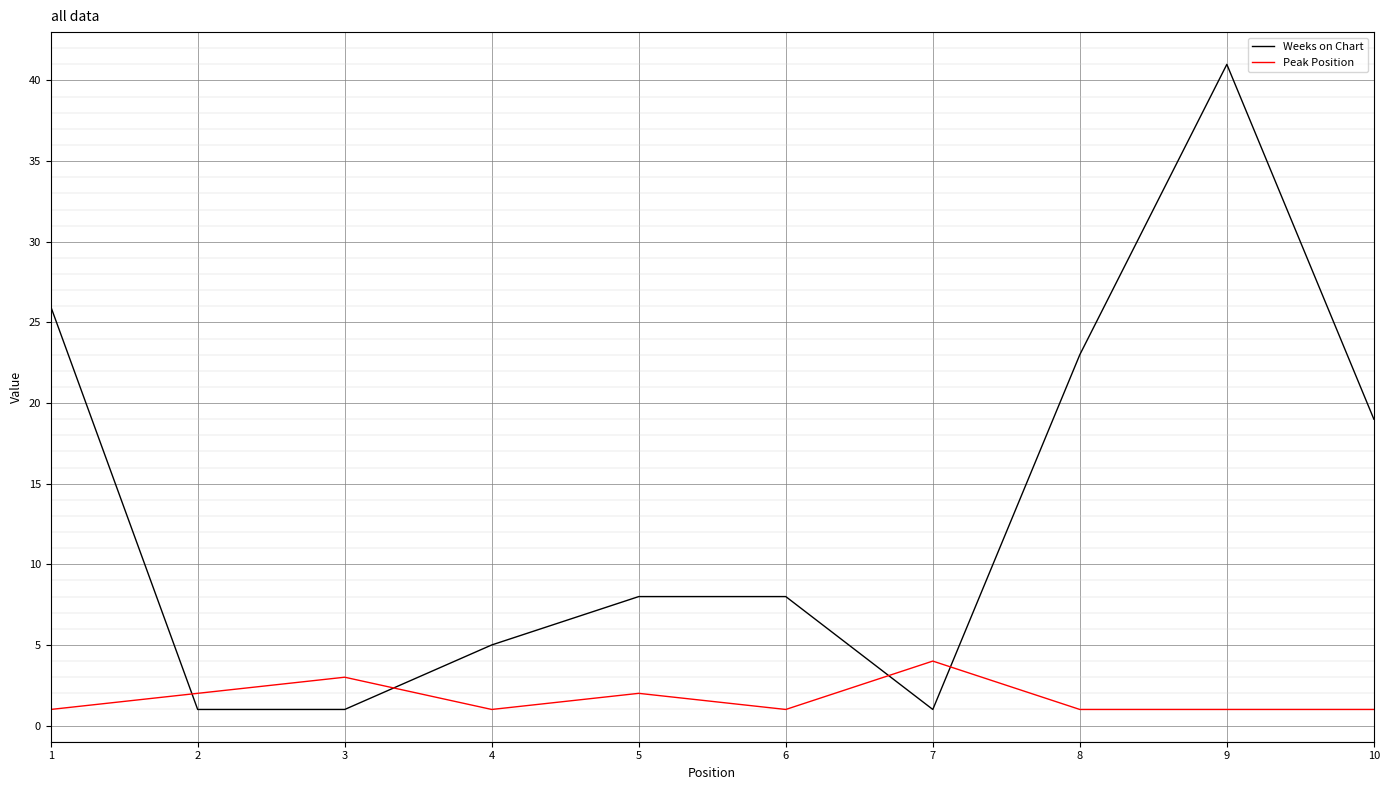

True or false: Peak Position and Weeks on Chart cross at least once.

True